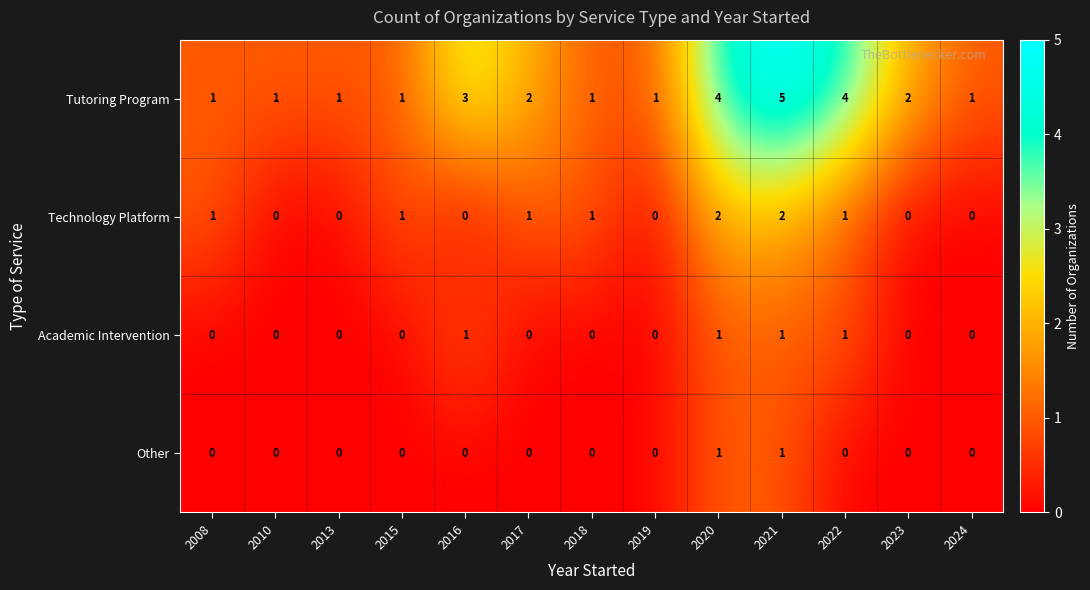

Which category has the highest value across all series?

2021